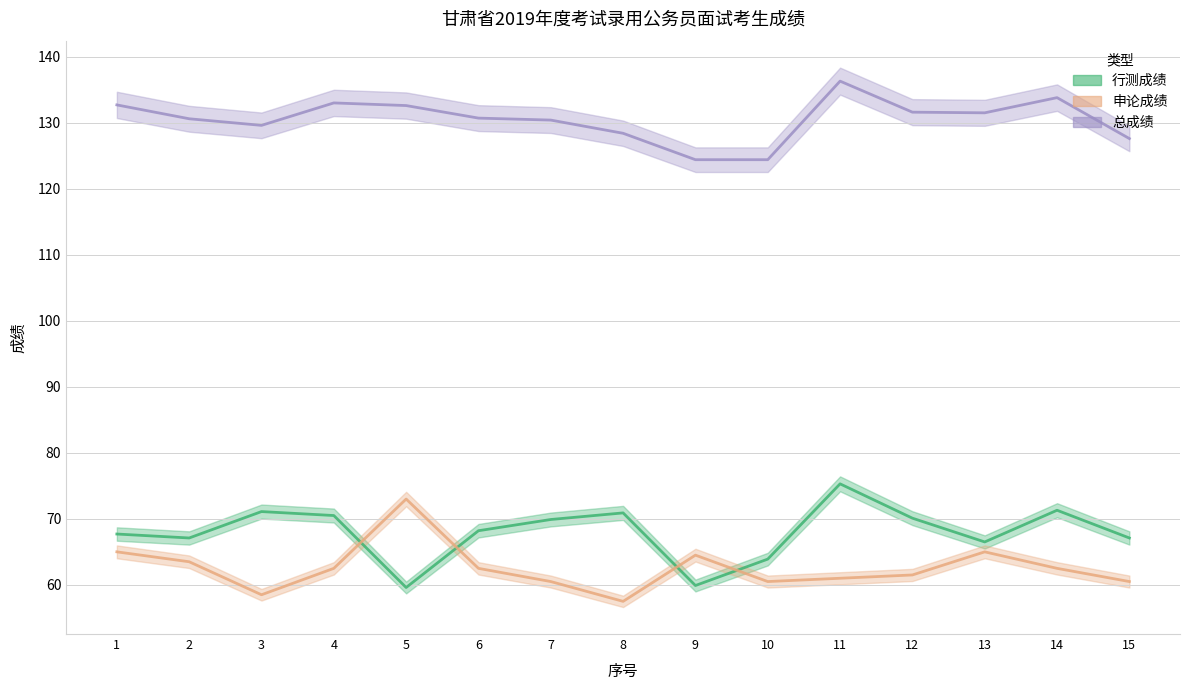

Which series changed the most between 3 and 7?

申论成绩